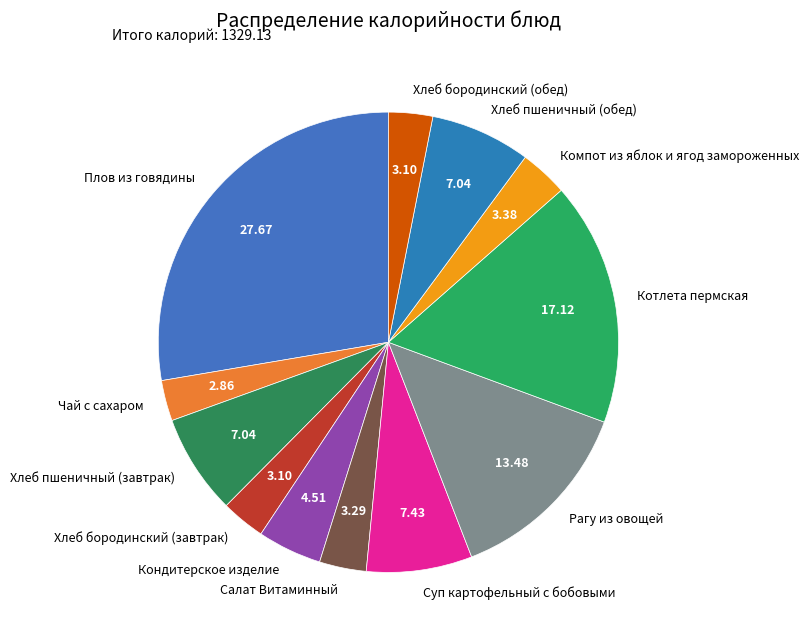

Is there any slice that represents more than half of the pie?

No